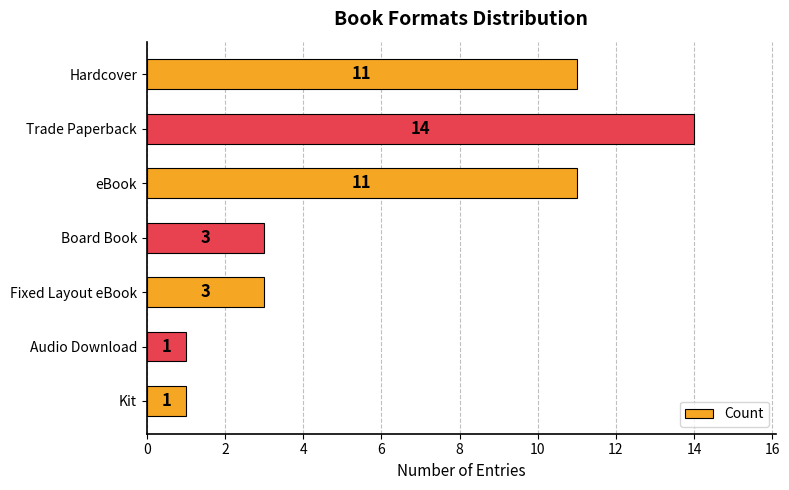

True or false: the data shows 11 at Hardcover.

True